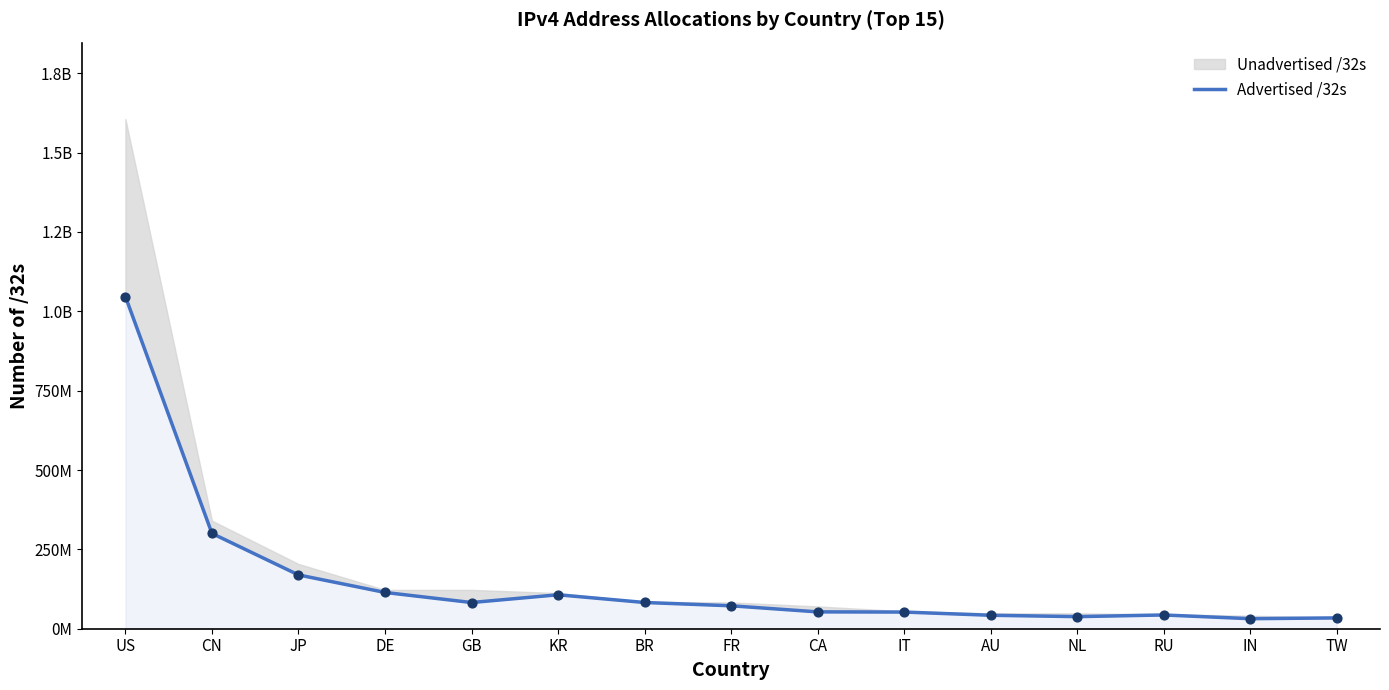

What is the ratio of the value at IN to the value at BR?

0.4